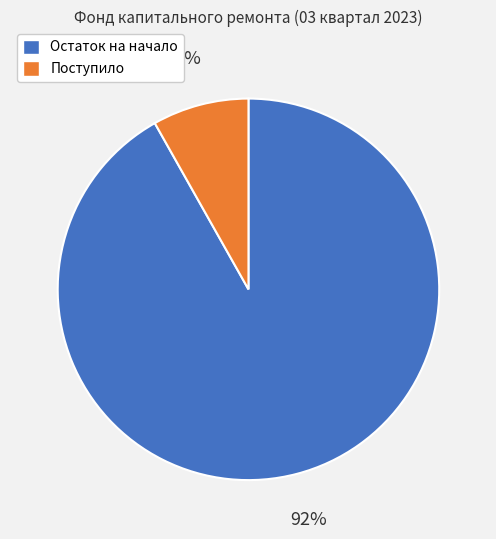

To the nearest percent, what is the difference between the largest and smallest slice percentages?

84%